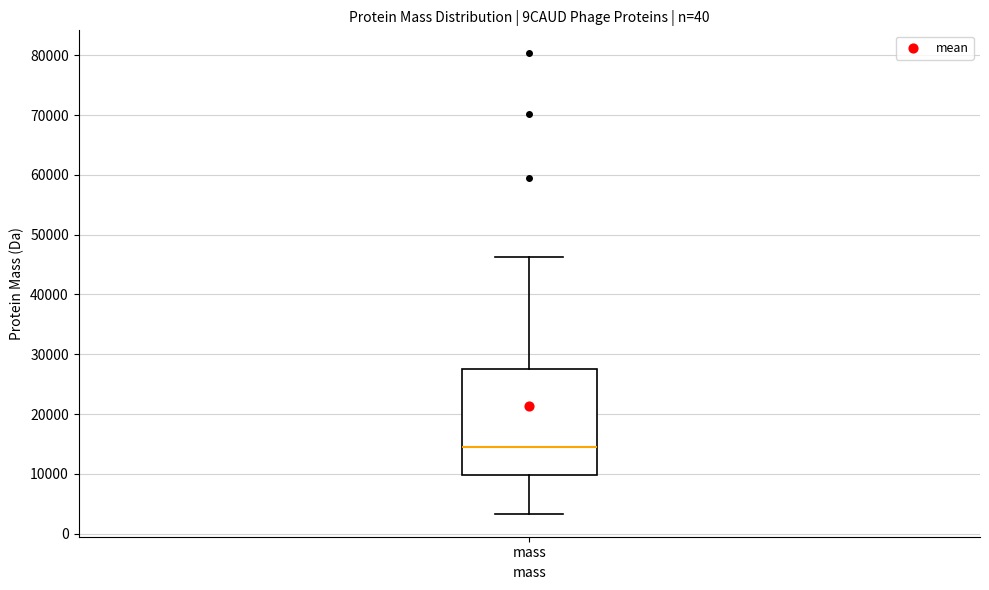

Transcribe this box plot: give where the median line is, the range the box spans, and where the two whiskers end, as read against the y-axis. The values are not printed on the chart, so give them approximately, as read against the axis.

median 14000, box 10000 to 27000, whiskers 3000 to 46000